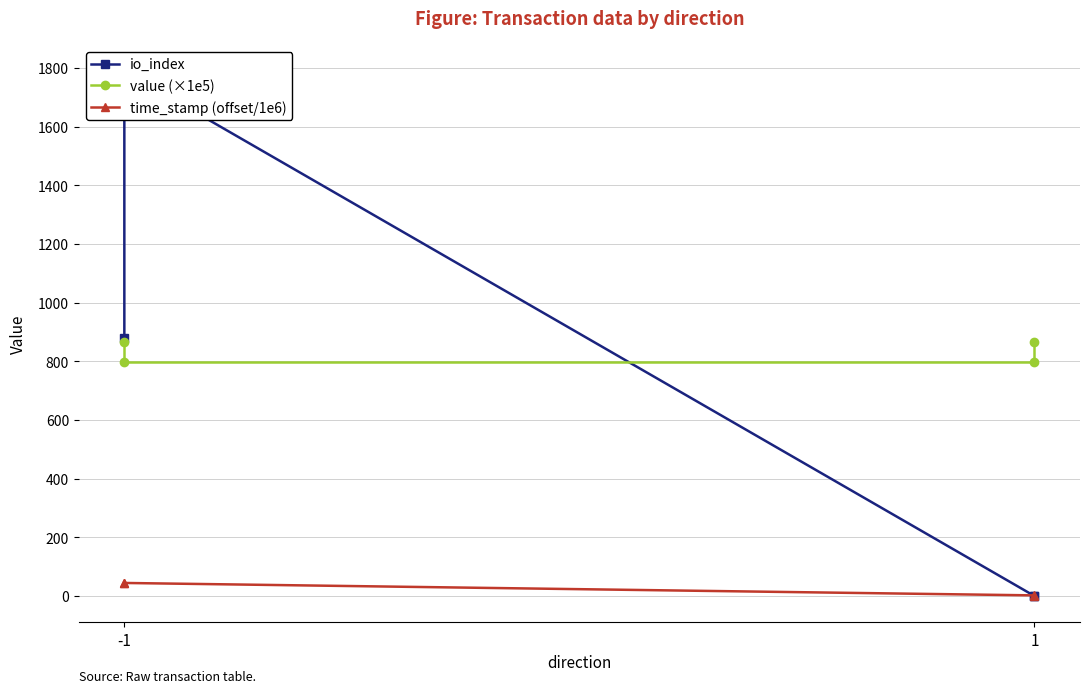

Rank the series by their average value, from highest to lowest.

value (×1e5), io_index, time_stamp (offset/1e6)